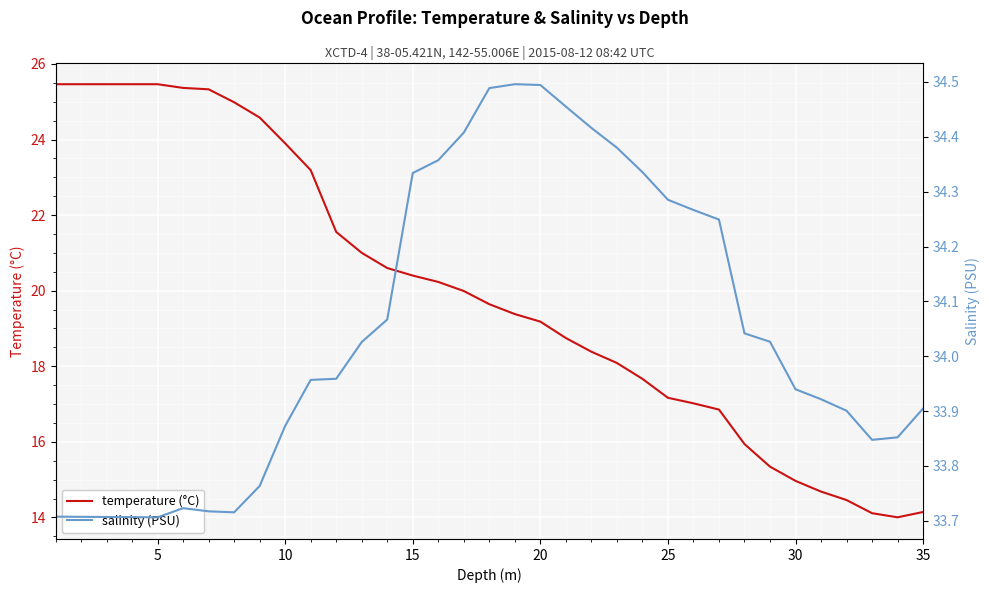

The temperature (°C) series shows 5.2 at 30. True or false?

False